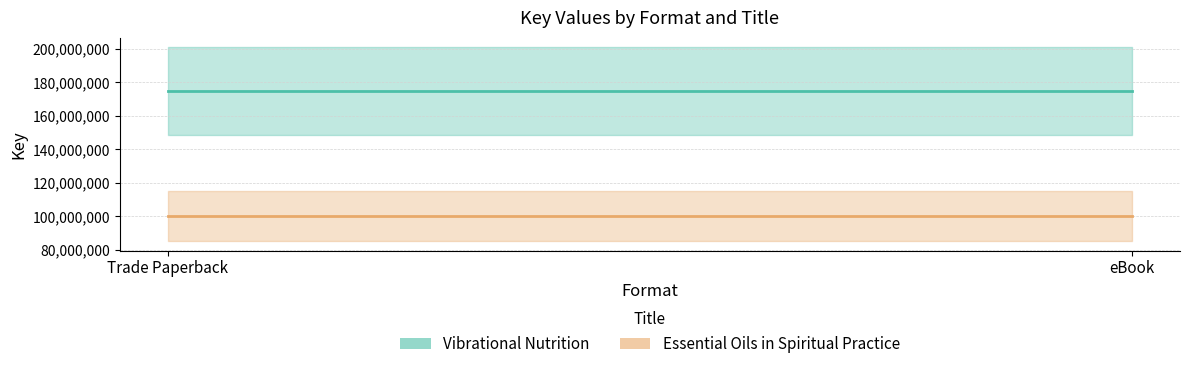

Is this an area chart (filled region under the line)?

No